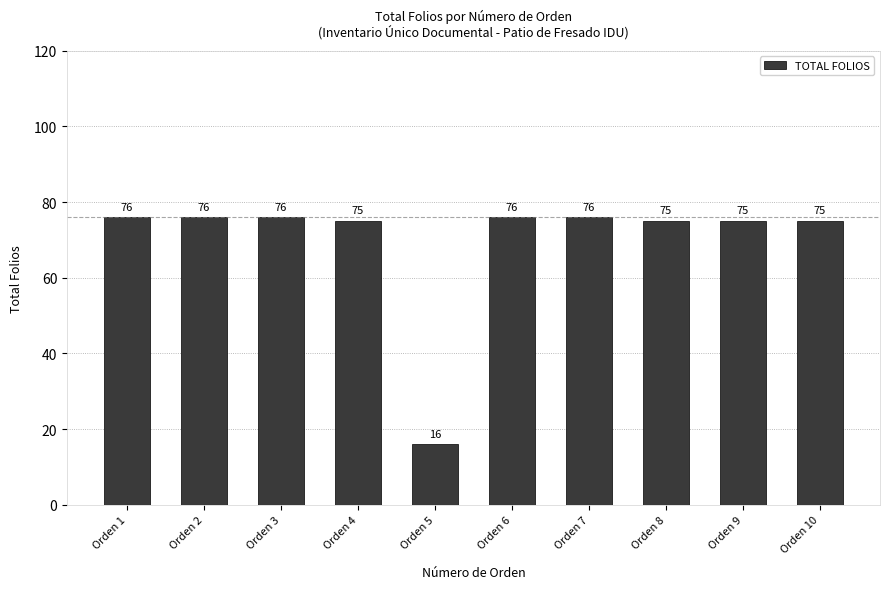

Reading left to right, list all the values displayed in this chart.

Orden 1=76	Orden 2=76	Orden 3=76	Orden 4=75	Orden 5=16	Orden 6=76	Orden 7=76	Orden 8=75	Orden 9=75	Orden 10=75